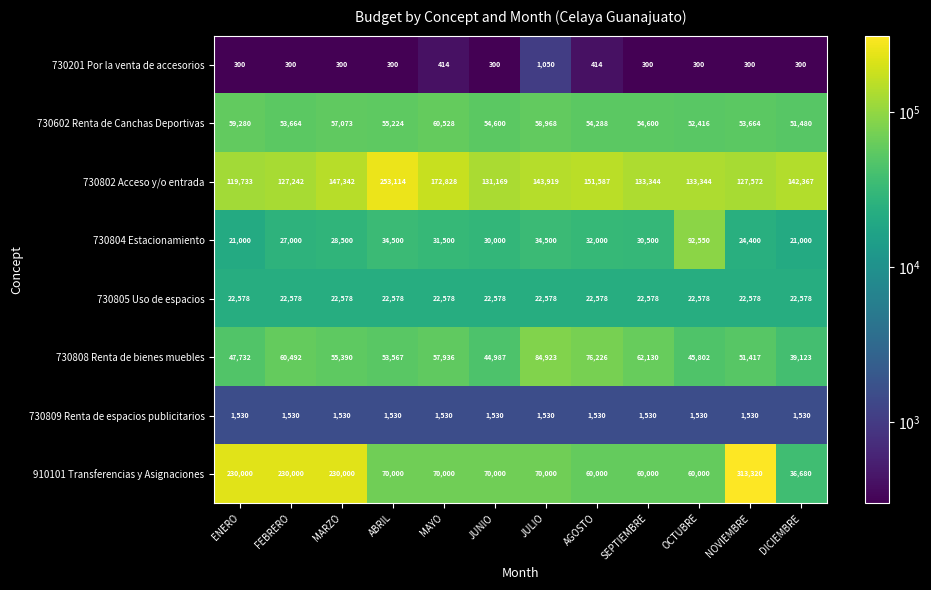

Which series has the largest total across all categories?

730802 Acceso y/o entrada